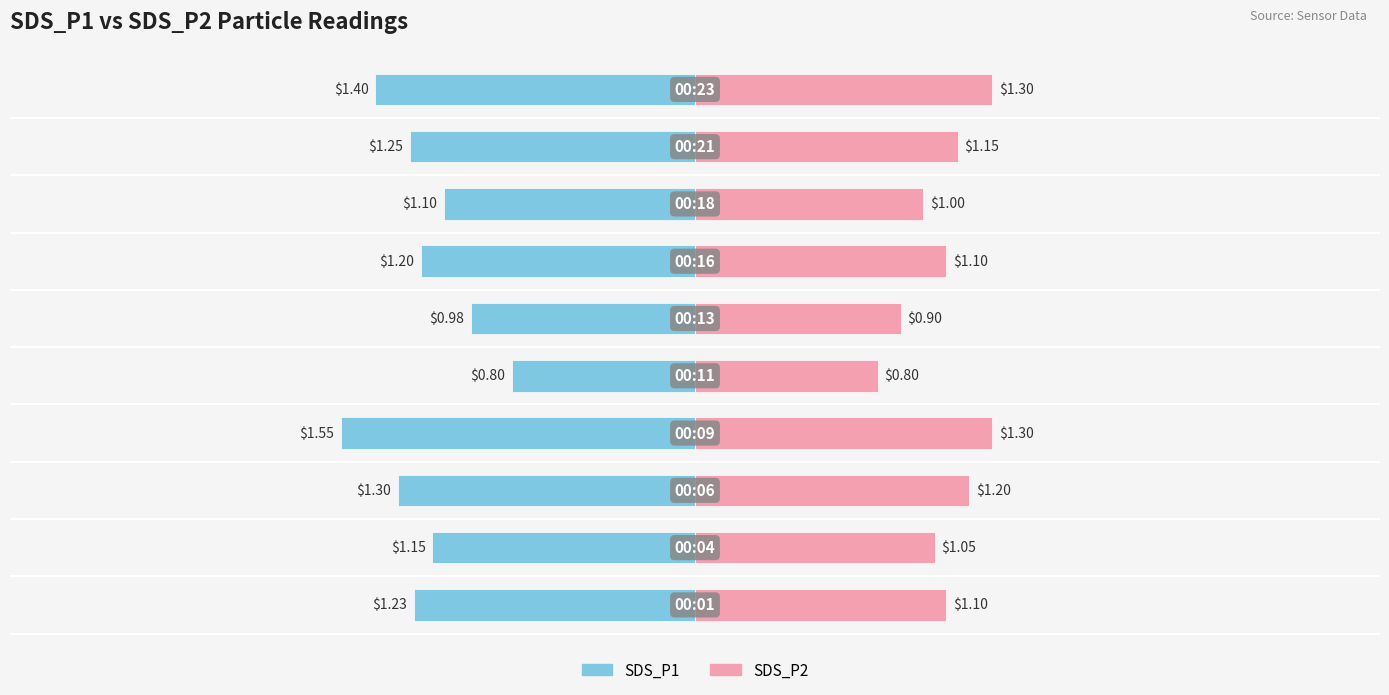

Reading left to right, list all the values displayed in this chart.

SDS_P1: -1.2	-1.1	-1.3	-1.6	-0.8	-1.0	-1.2	-1.1	-1.2	-1.4
SDS_P2: 1.1	1.1	1.2	1.3	0.8	0.9	1.1	1.0	1.1	1.3